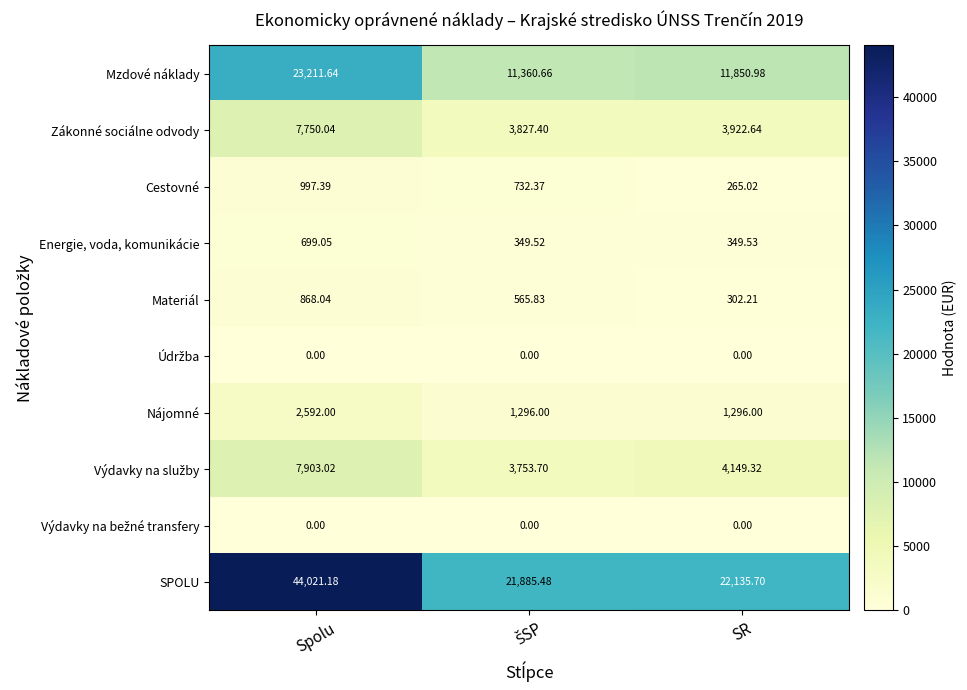

At which category is the sum across all series the highest?

Spolu